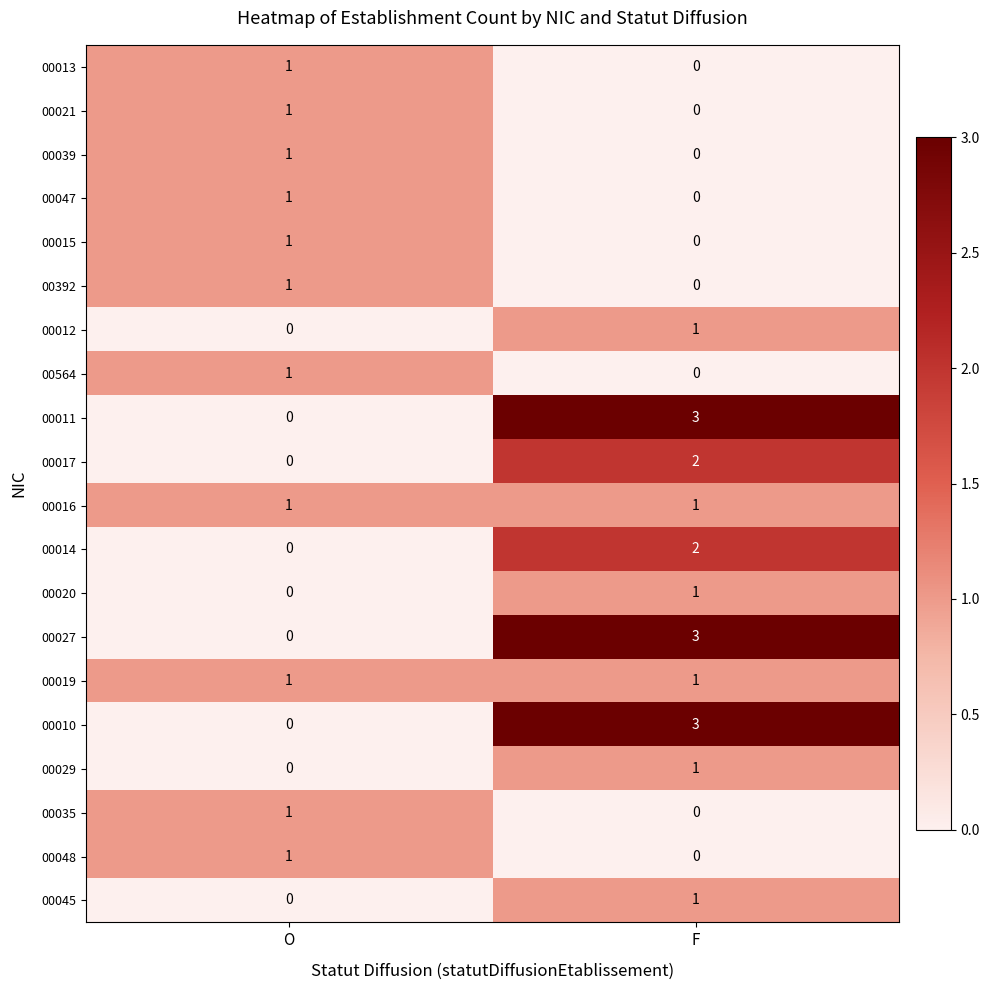

At which category is the sum across all series the highest?

F